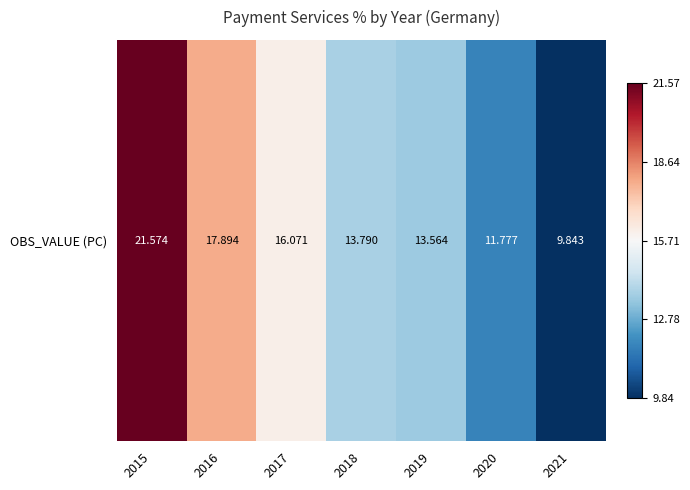

What is the minimum value shown in the chart?

9.8